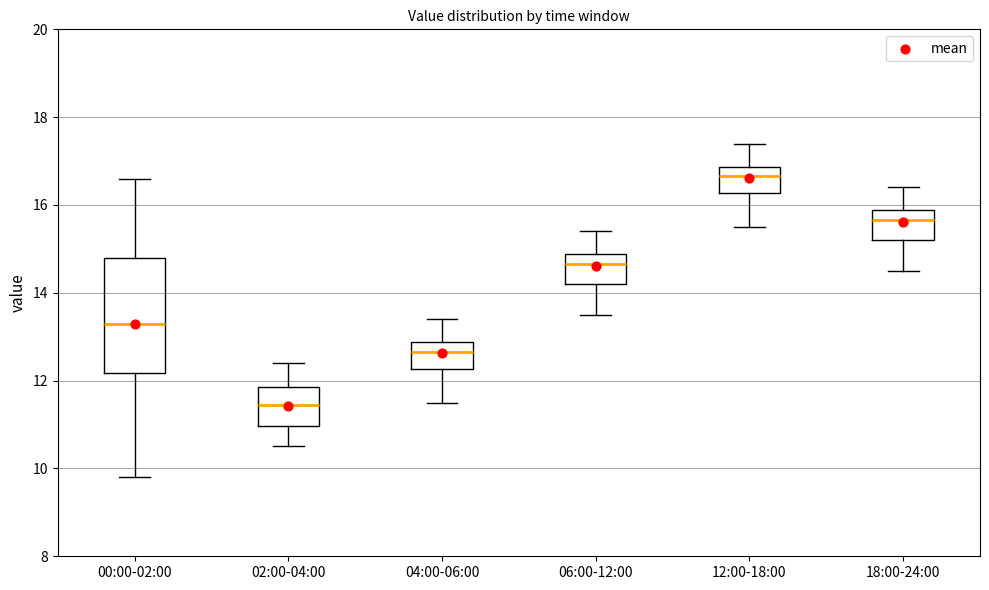

Which box is the tallest, from its lower edge to its upper edge?

00:00-02:00